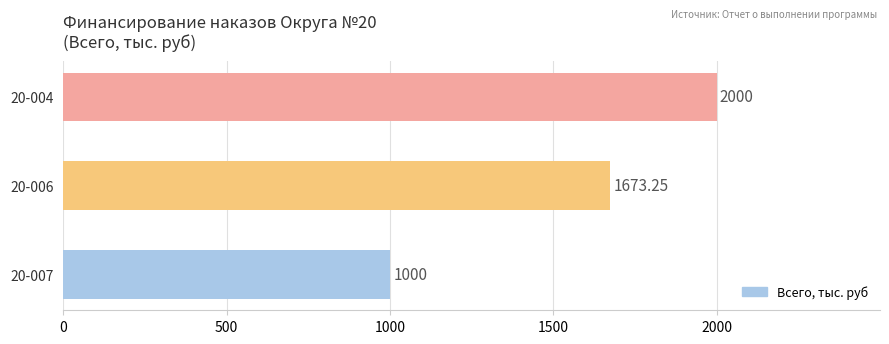

Are the bars horizontal?

Yes